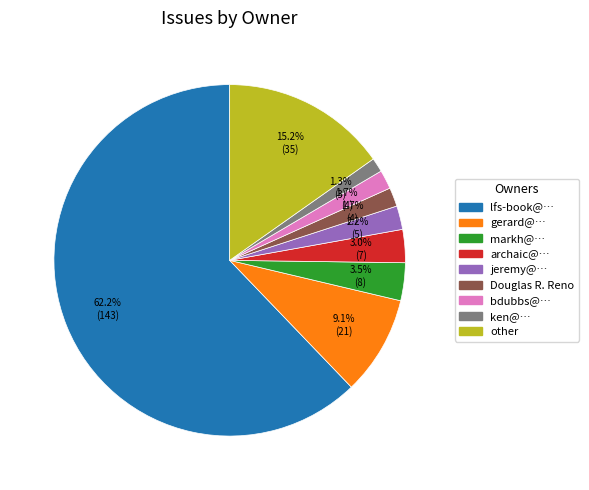

How many slices are in this pie chart?

9